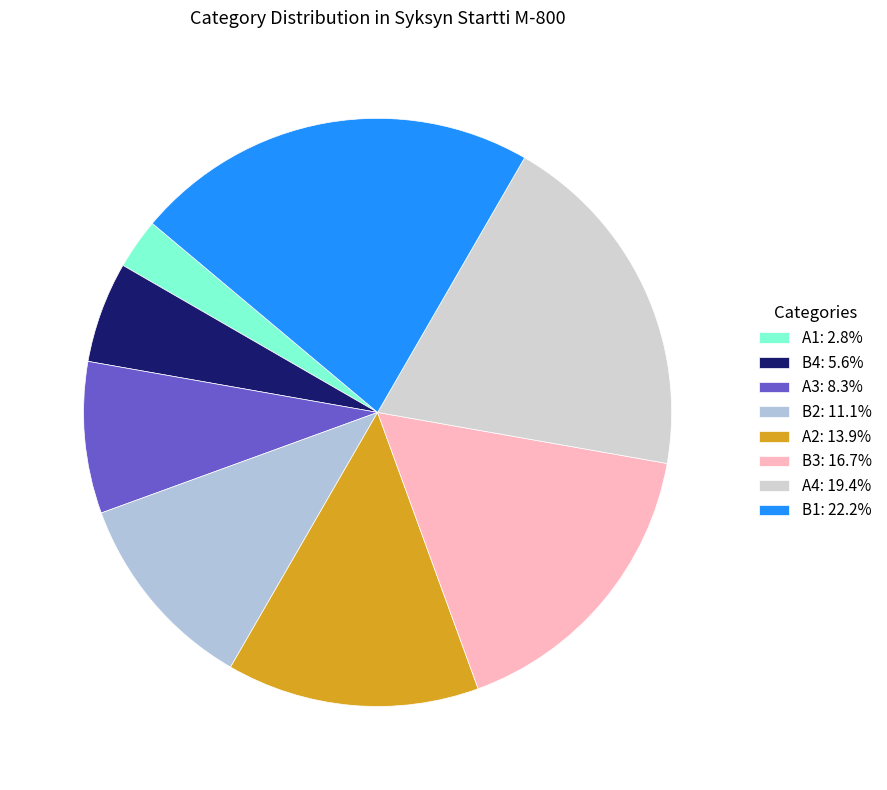

What is the ratio of the value at A1 to the value at A2?

0.2